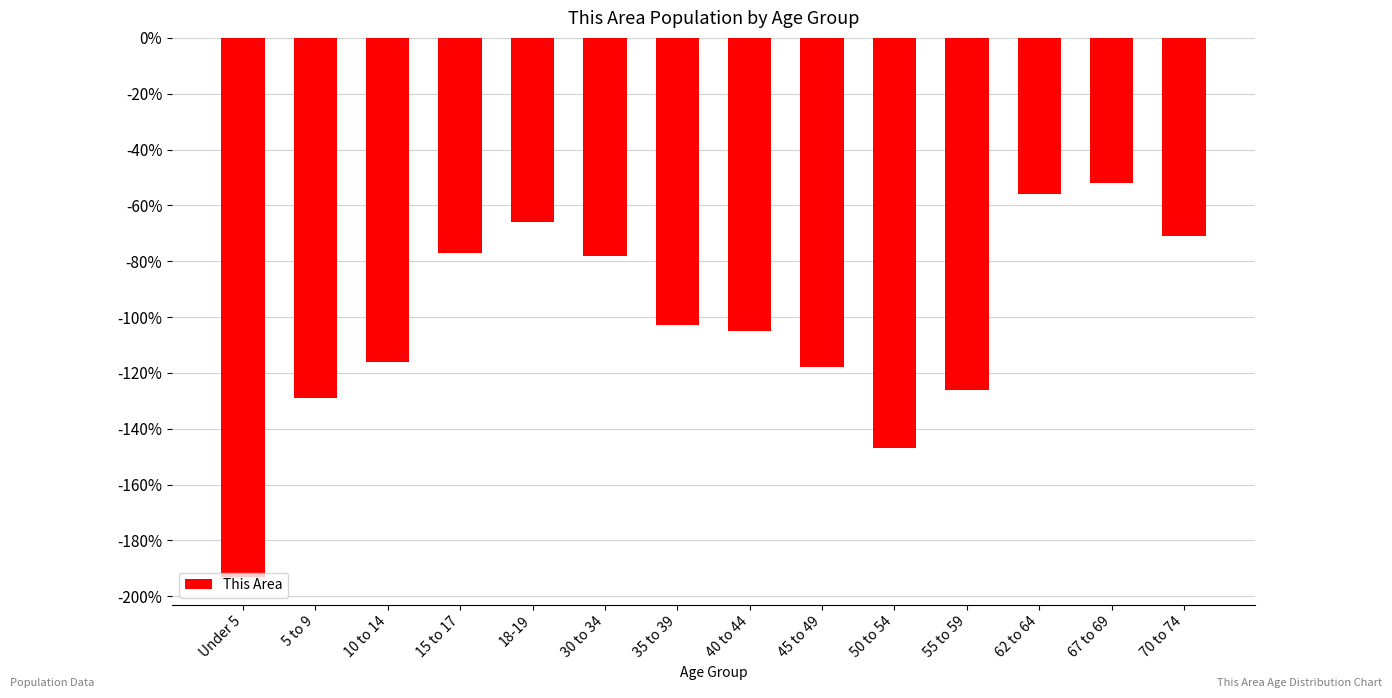

Count the number of values greater than -103.

6